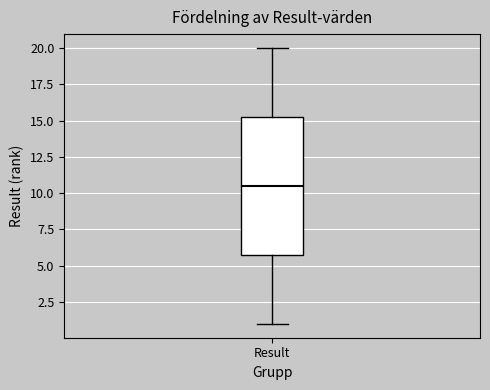

Transcribe this box plot: give where the median line is, the range the box spans, and where the two whiskers end, as read against the y-axis. The values are not printed on the chart, so give them approximately, as read against the axis.

median 10.5, box 6.0 to 15.5, whiskers 1.0 to 20.0